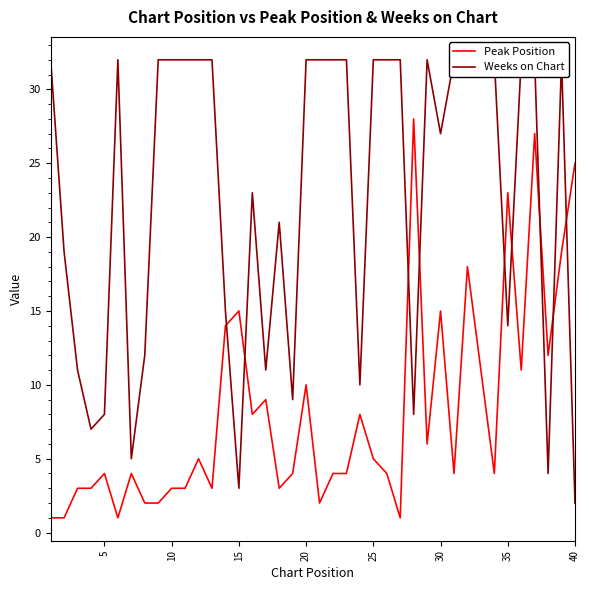

Which series has the widest spread of values?

Weeks on Chart